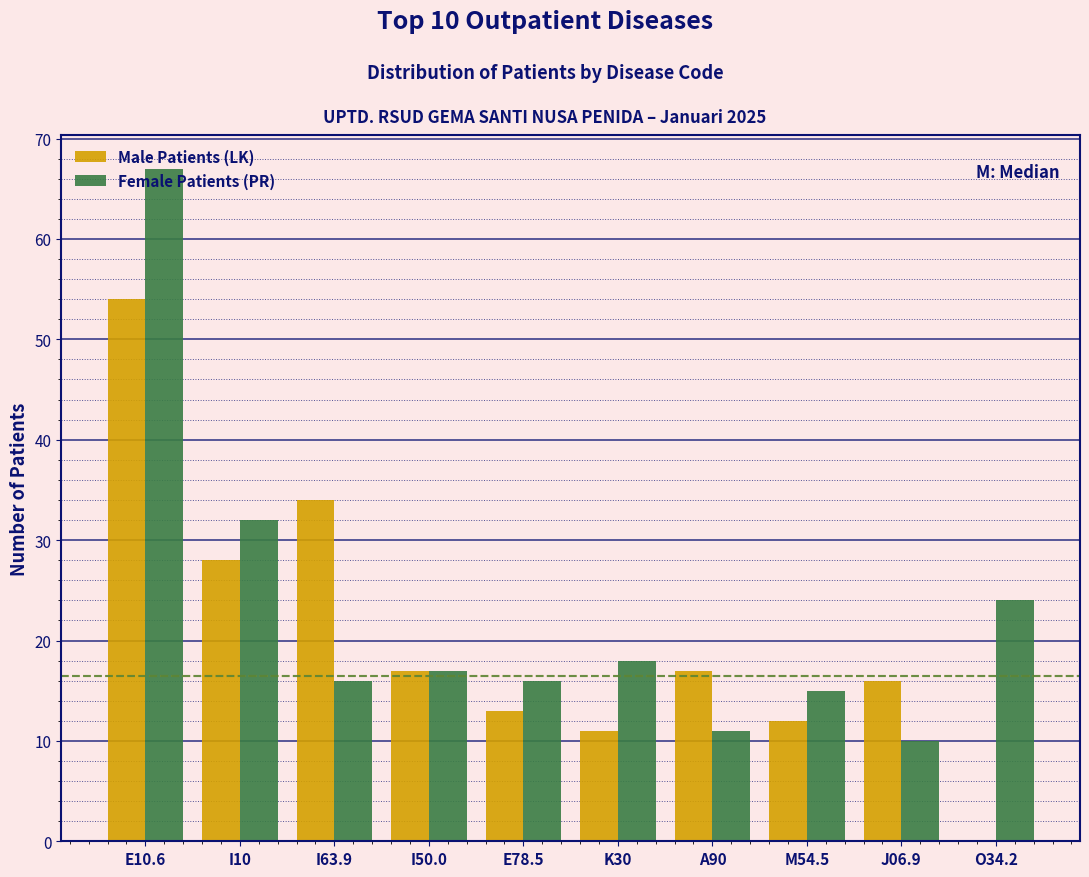

At which category is the sum across all series the highest?

E10.6